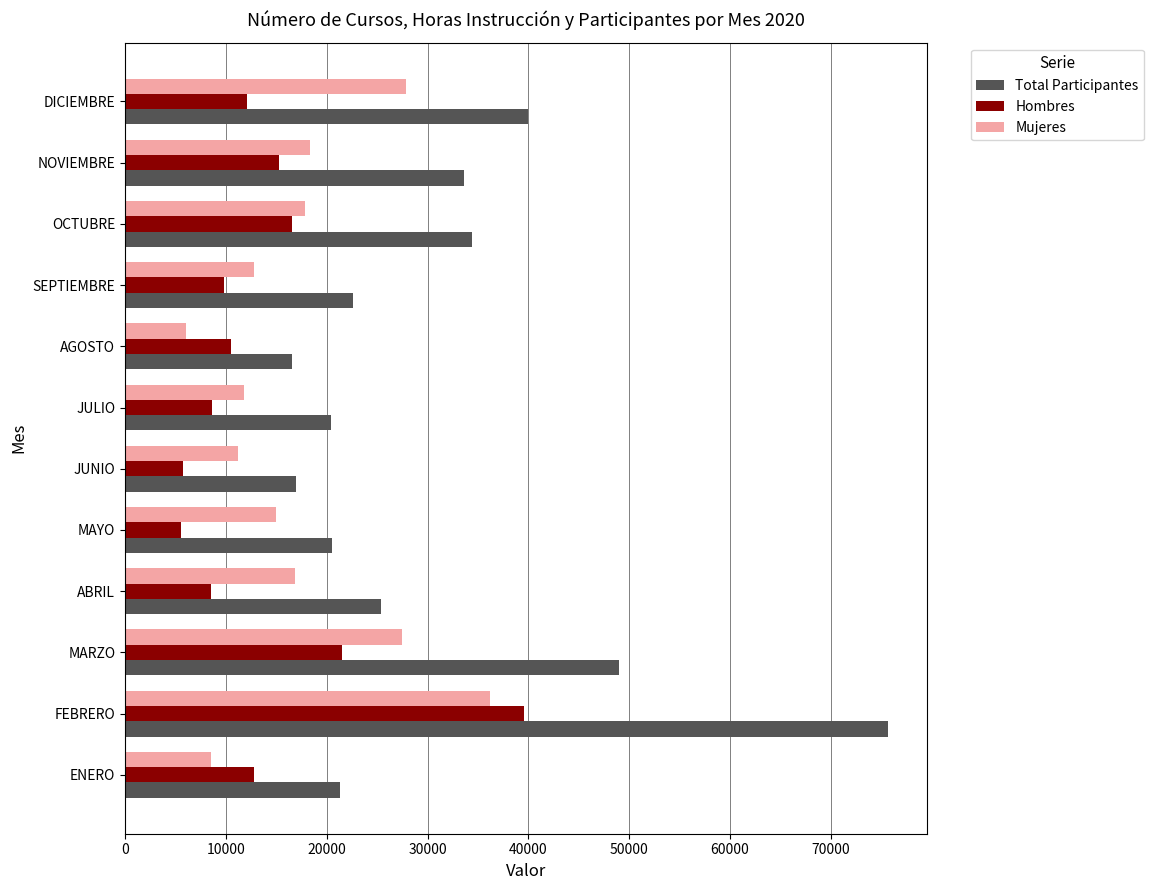

At which label does Total Participantes reach its peak?

FEBRERO